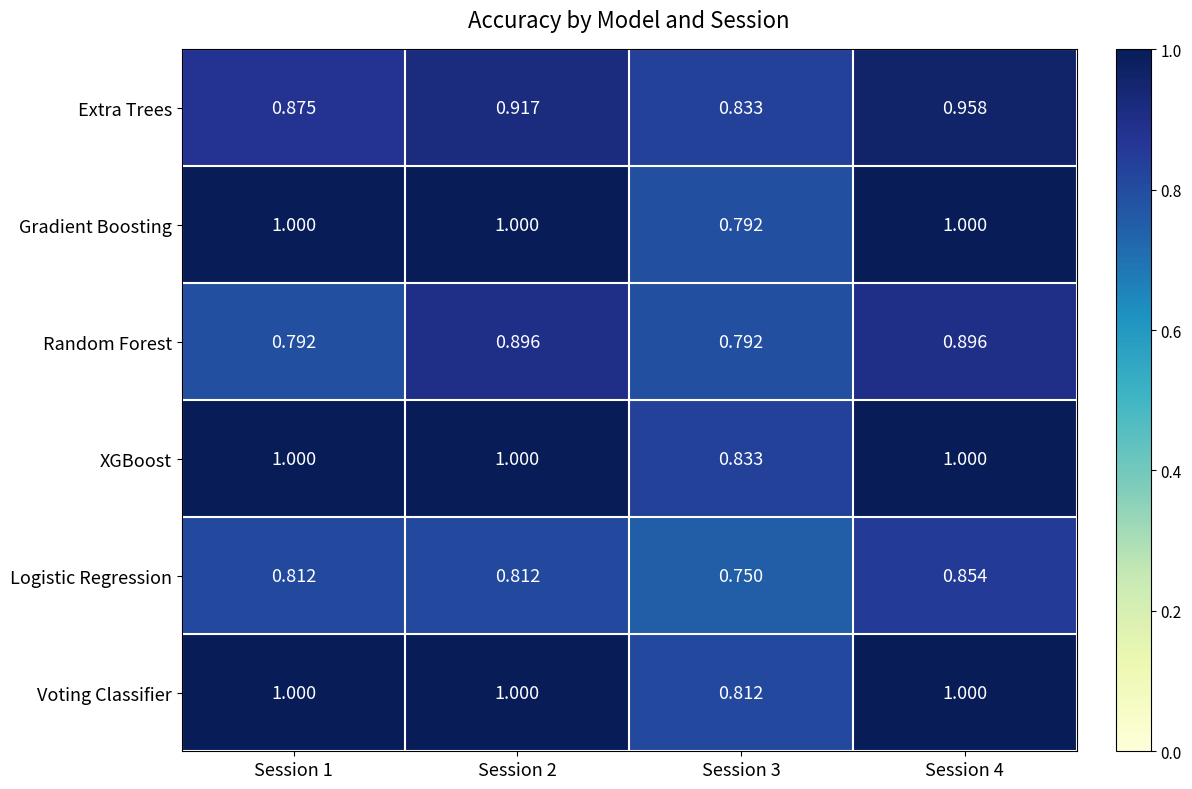

Which series changed the most between Session 3 and Session 4?

Gradient Boosting